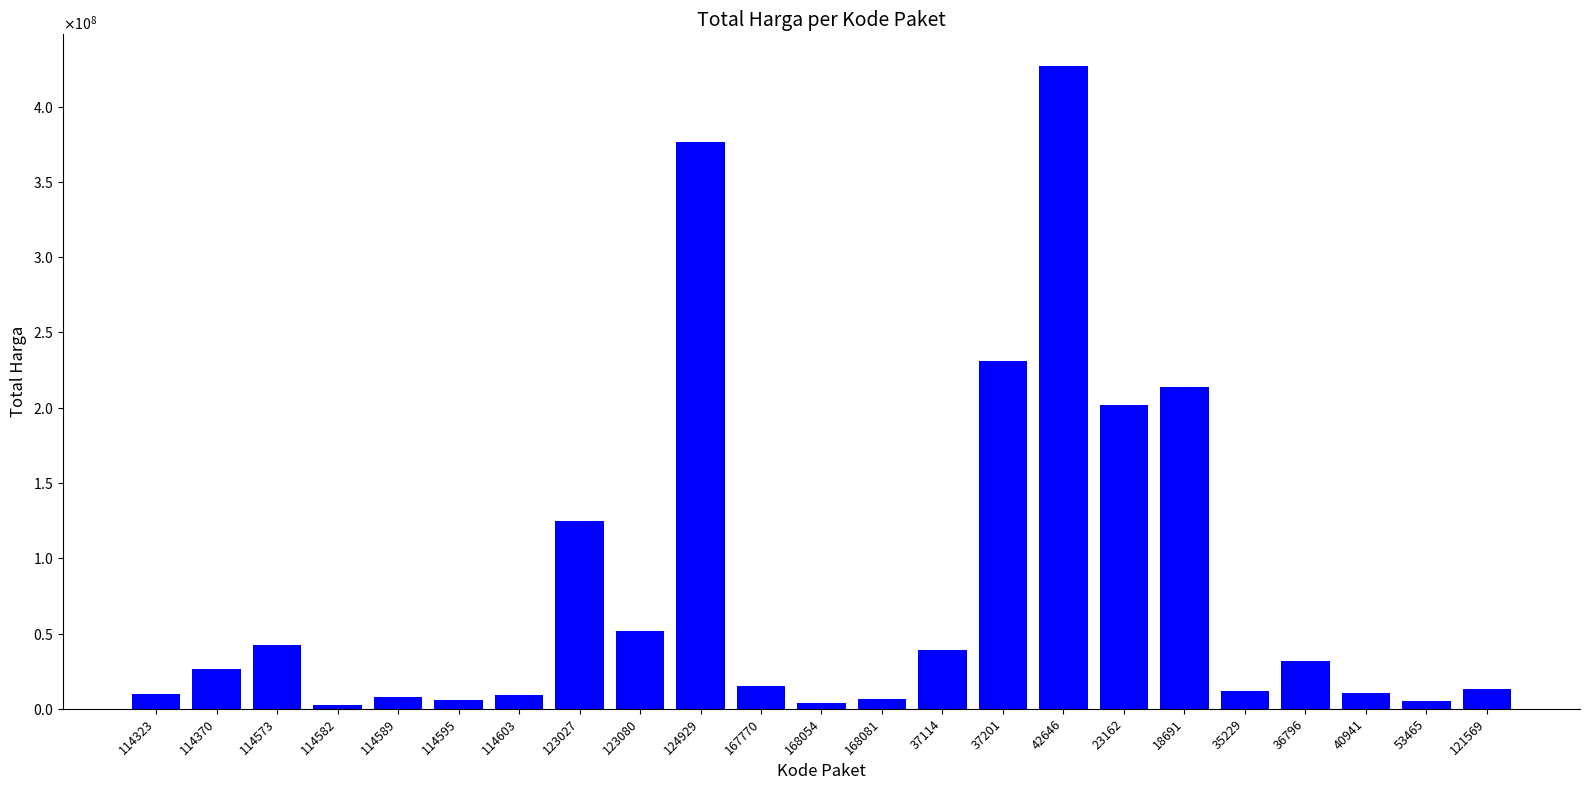

How many bars are there in total?

23